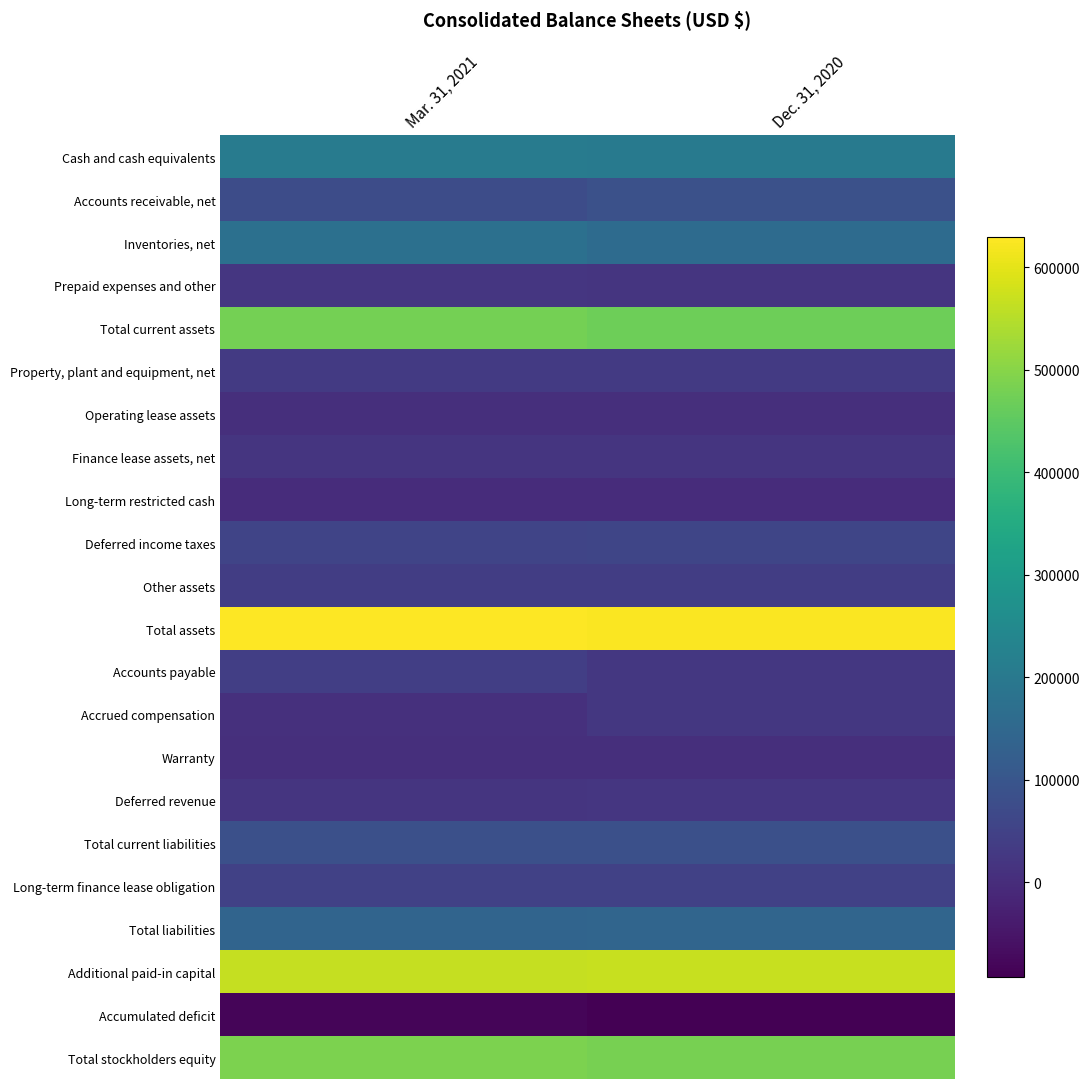

Between Mar. 31, 2021 and Dec. 31, 2020, which series saw the biggest shift?

Accounts payable